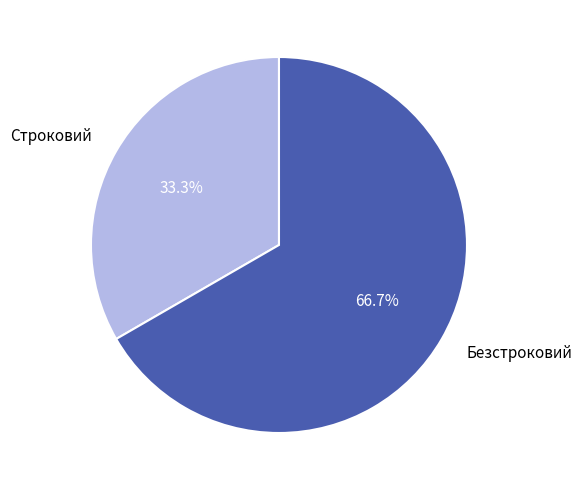

To the nearest percent, what is the average slice percentage?

50%